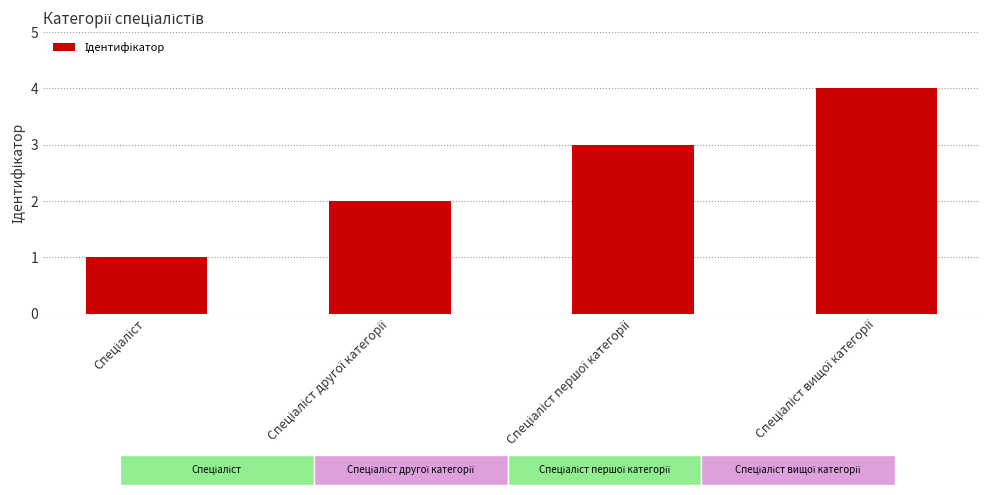

What is the sum of all values?

10